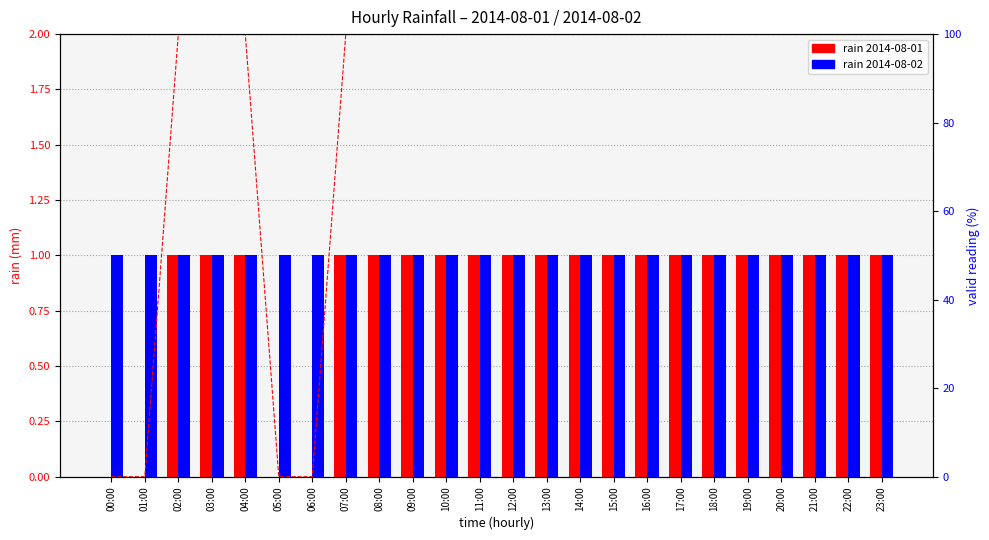

Between 17:00 and 19:00, which series saw the biggest shift?

2014-08-01 rain